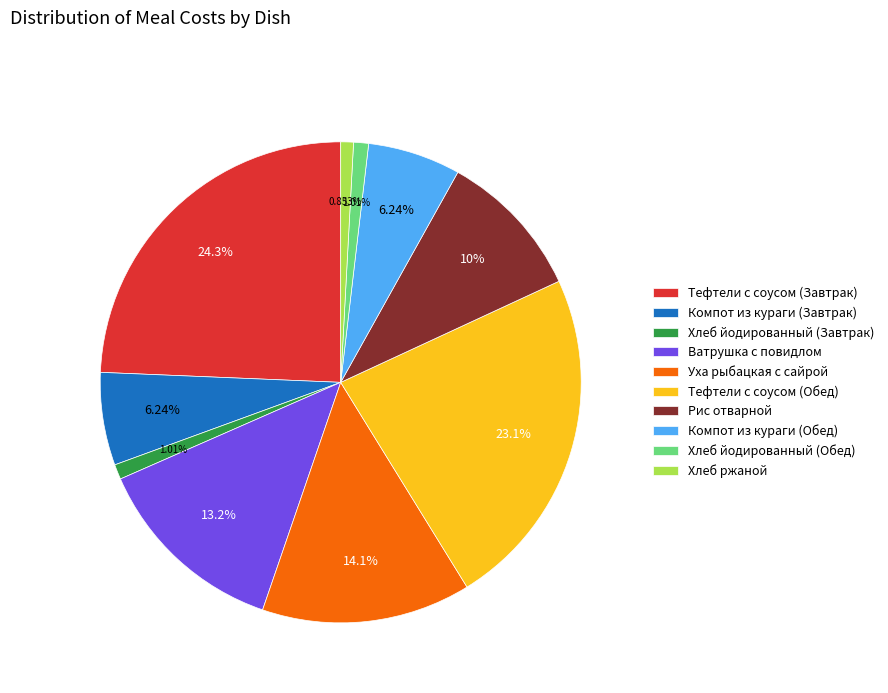

What is the ratio of the value at Уха рыбацкая с сайрой to the value at Хлеб ржаной?

16.5